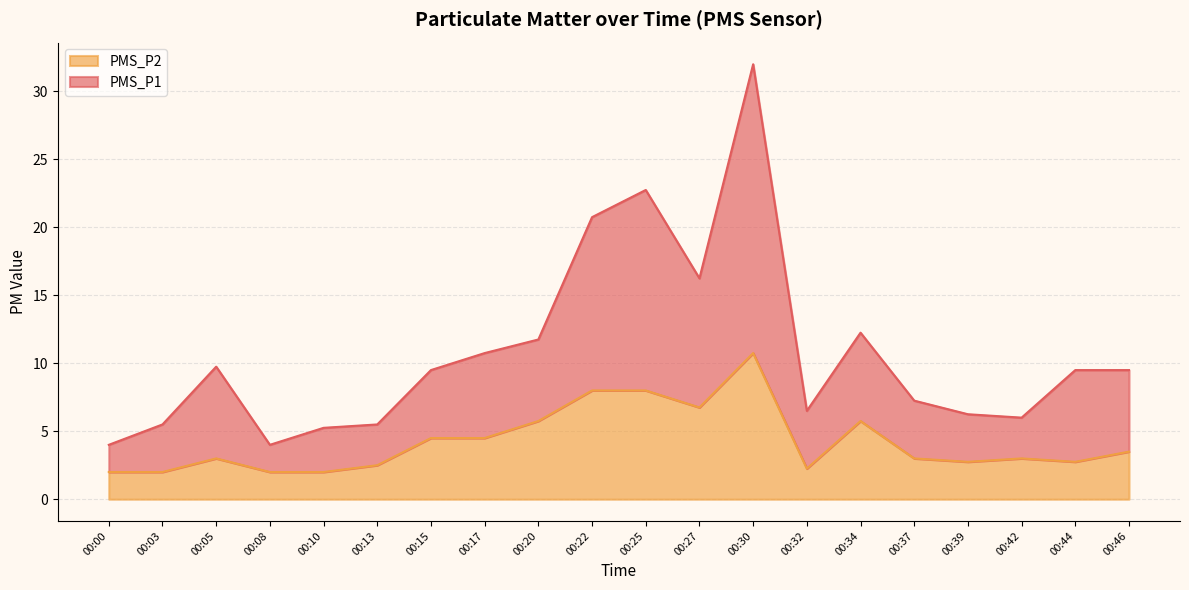

How many values in the PMS_P2 series are below 3?

8